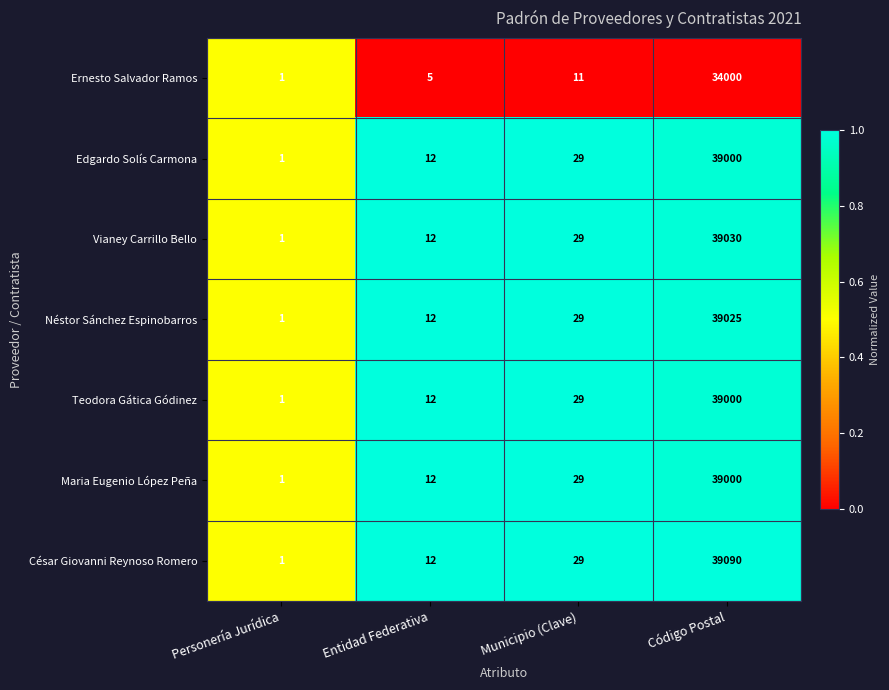

What is the difference between the maximum and minimum values in the Edgardo Solís Carmona series?

38999